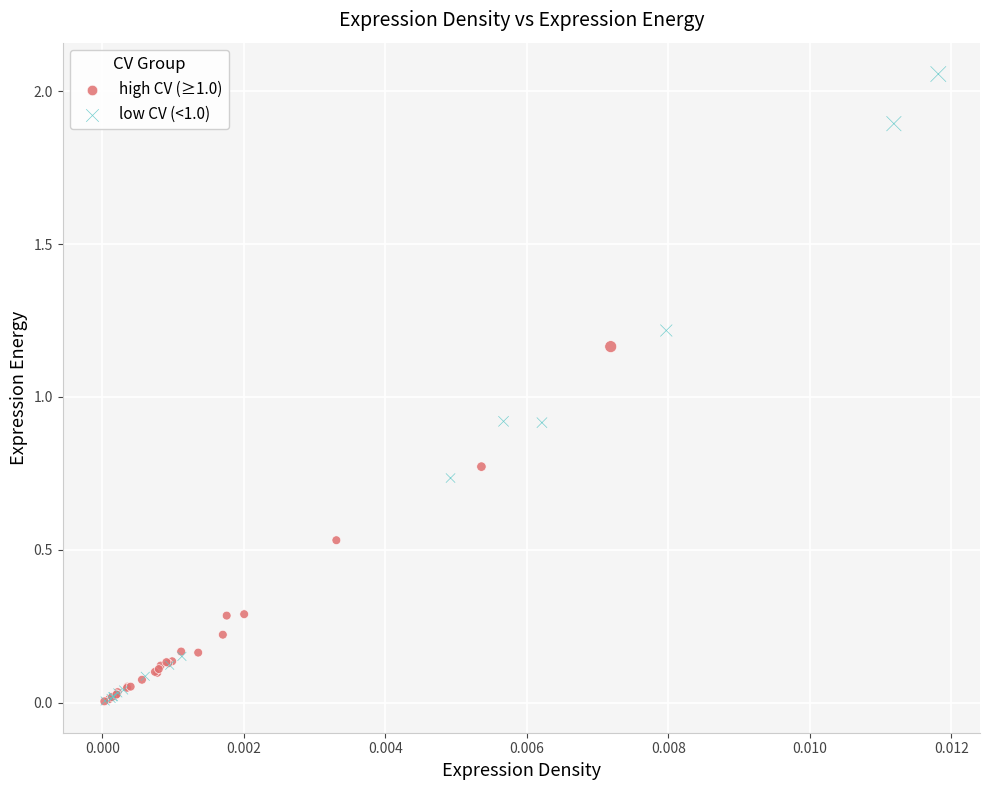

Which series has the widest spread of Y values?

low CV (<1.0)